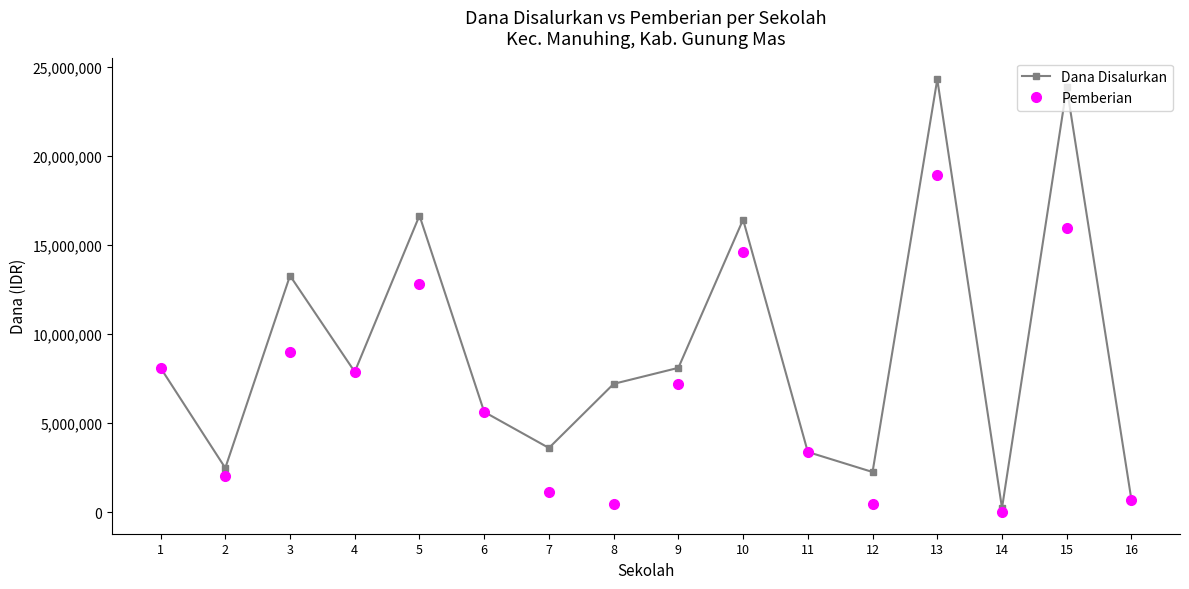

Rank the series by their maximum value, from highest to lowest.

Dana Disalurkan, Pemberian